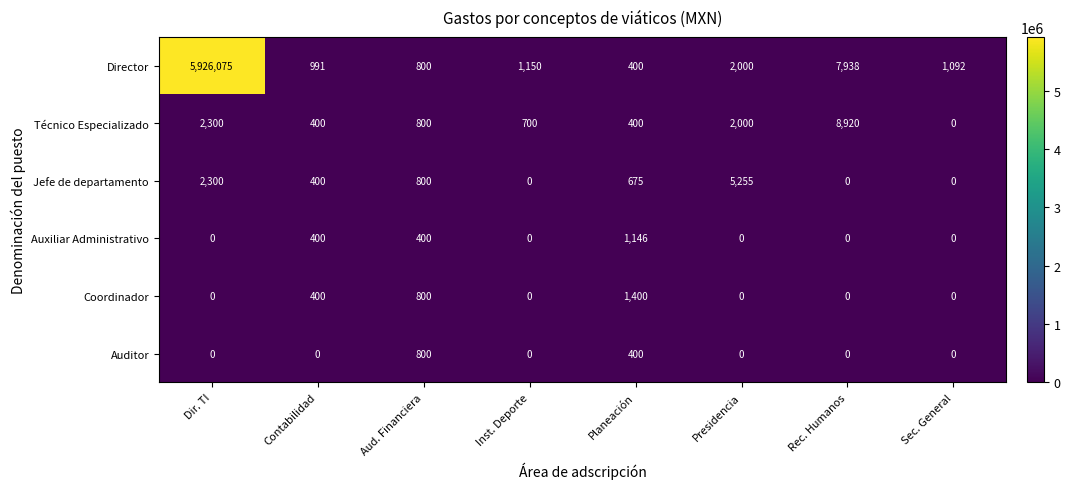

At which label is Jefe de departamento closest to 2627?

Dir. TI